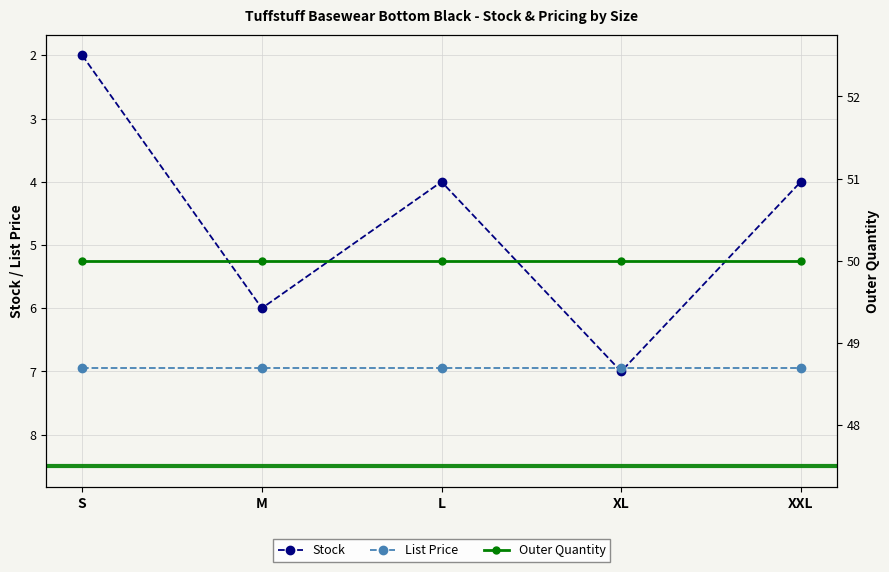

Read the Stock value at XXL.

4.0